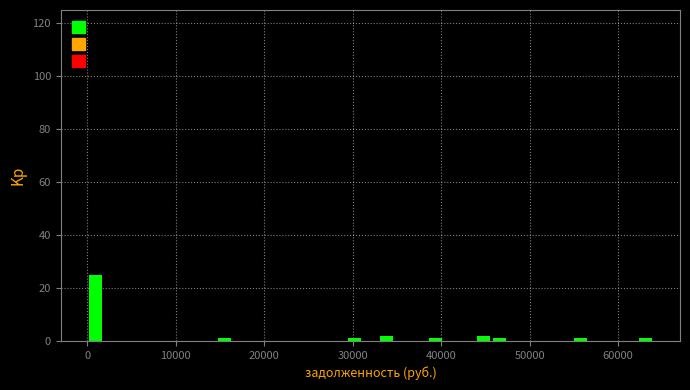

Around what value on the x-axis is the tallest bar? Give the approximate position of its centre, as read against the axis.

1000